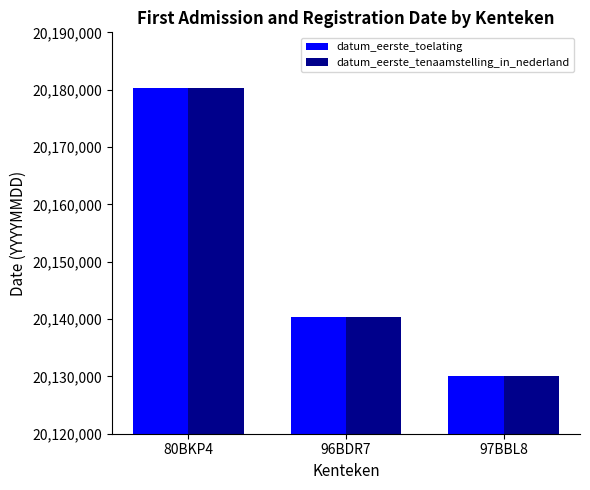

What is the sum of the datum_eerste_toelating values at 96BDR7 and 80BKP4?

40320619